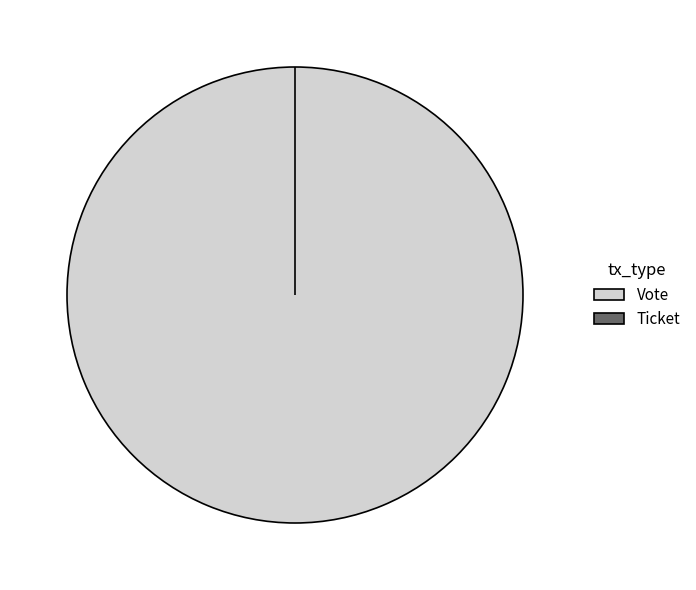

Is it true that Ticket is 0% of the pie?

True